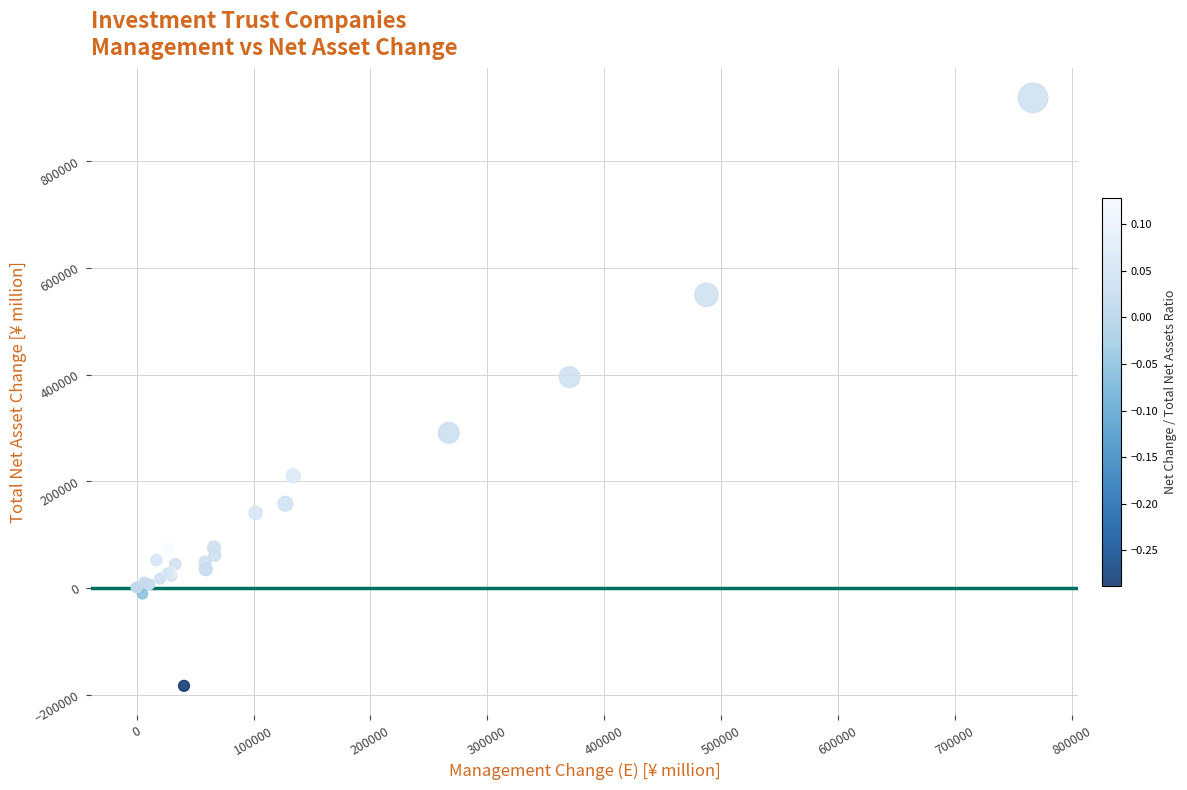

What Y value in the scatter plot is closest to 367498?

395055